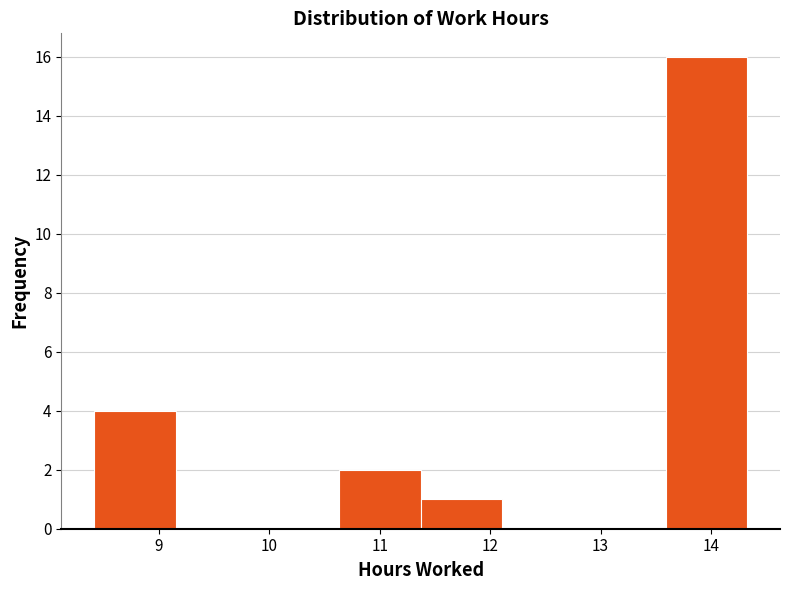

Reading left to right, transcribe this chart: for each bar, give the range it covers on the x-axis and its height. Neither the bar edges nor the heights are printed on the chart, so give them approximately, as read against the axes.

8.41 to 9.15: 4
9.15 to 9.89: 0
9.89 to 10.63: 0
10.63 to 11.37: 2
11.37 to 12.11: 1
12.11 to 12.85: 0
12.85 to 13.59: 0
13.59 to 14.33: 16